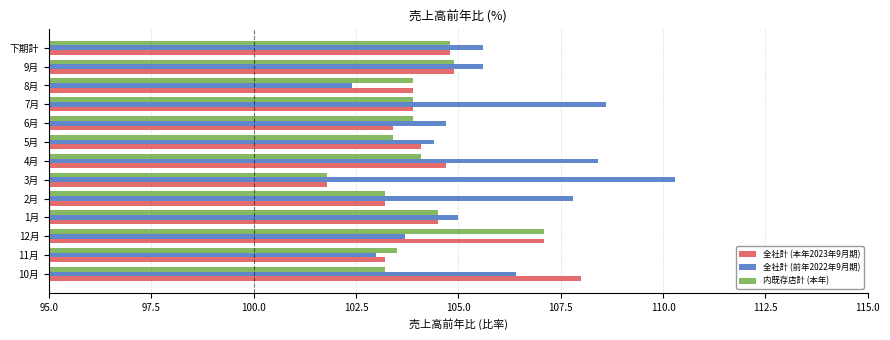

Which series changed the most between 7月 and 下期計?

全社計 (前年2022年9月期)